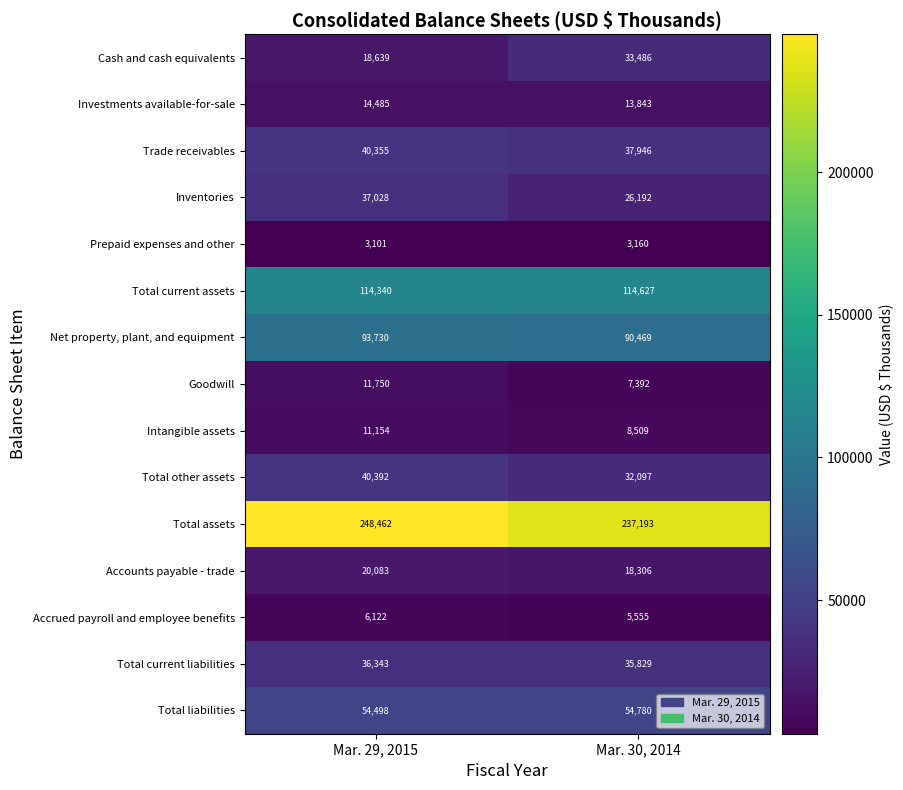

Rank the series by their maximum value, from lowest to highest.

Prepaid expenses and other, Accrued payroll and employee benefits, Intangible assets, Goodwill, Investments available-for-sale, Accounts payable - trade, Cash and cash equivalents, Total current liabilities, Inventories, Trade receivables, Total other assets, Total liabilities, Net property, plant, and equipment, Total current assets, Total assets